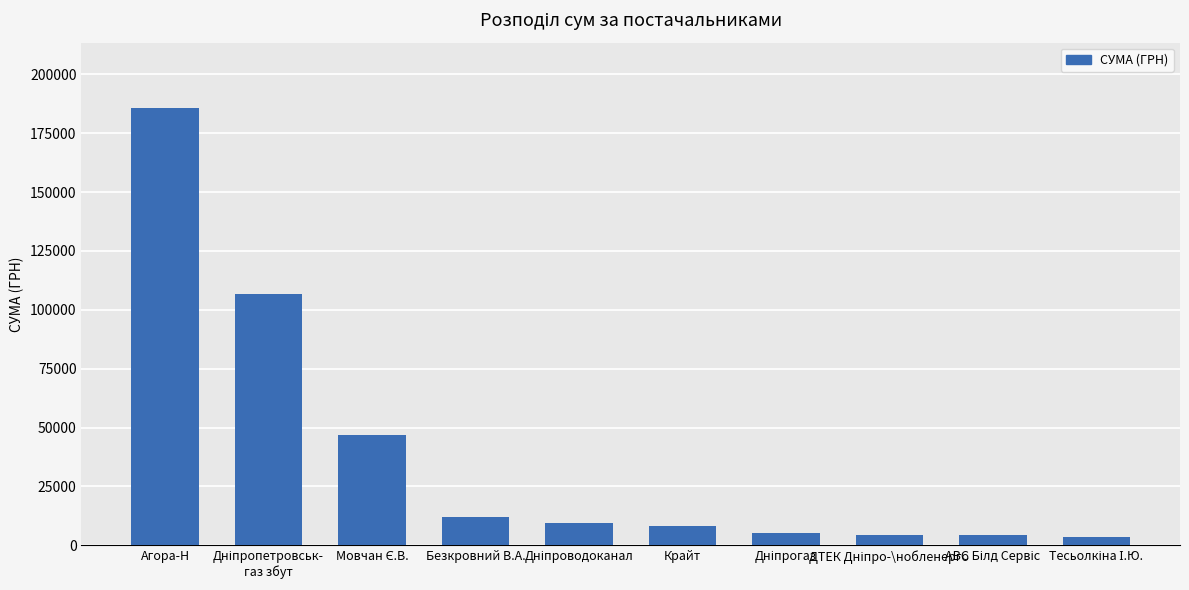

Is it true that the value at Агора-Н is 320656.9?

False